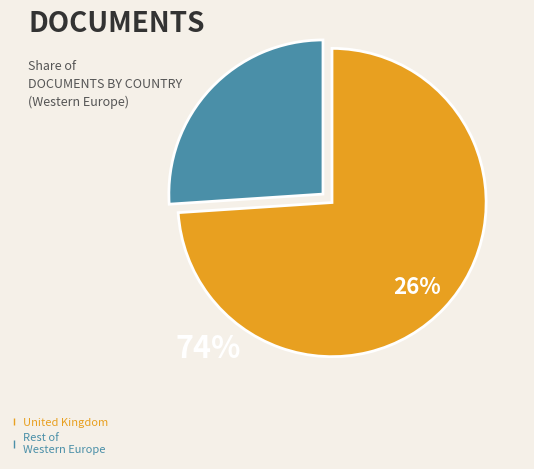

Which slice is the smallest?

Rest of Western Europe